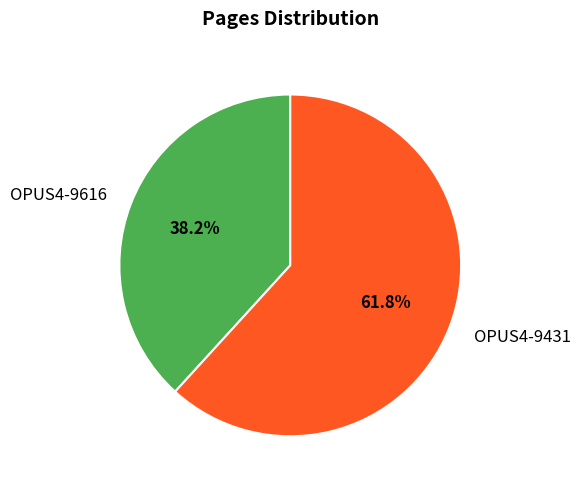

What percentage do OPUS4-9431 and OPUS4-9616 together represent?

100.0%